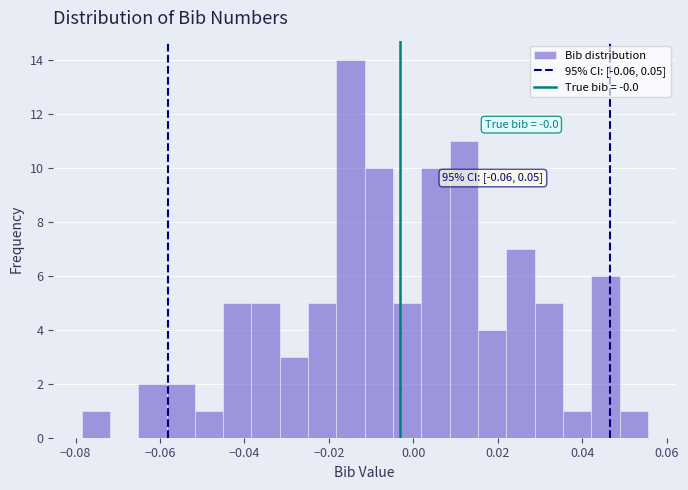

Around what value on the x-axis is the tallest bar? Give the approximate position of its centre, as read against the axis.

-0.014